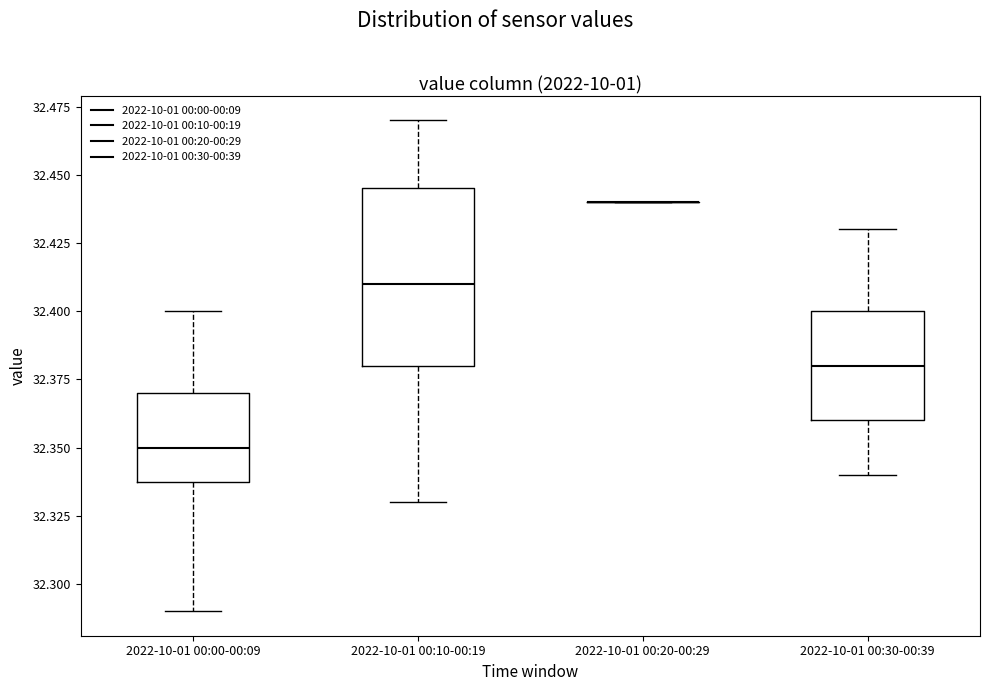

Where does the lower whisker of the box for 2022-10-01 00:30-00:39 end on the y-axis? The values are not printed on the chart, so give them approximately, as read against the axis.

32.340